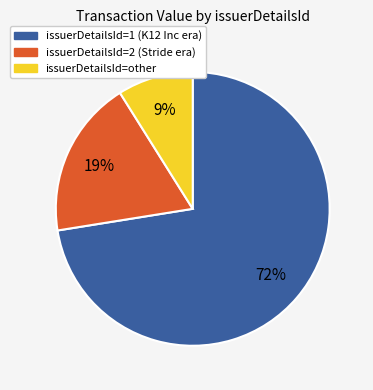

Does any single category account for the majority?

Yes